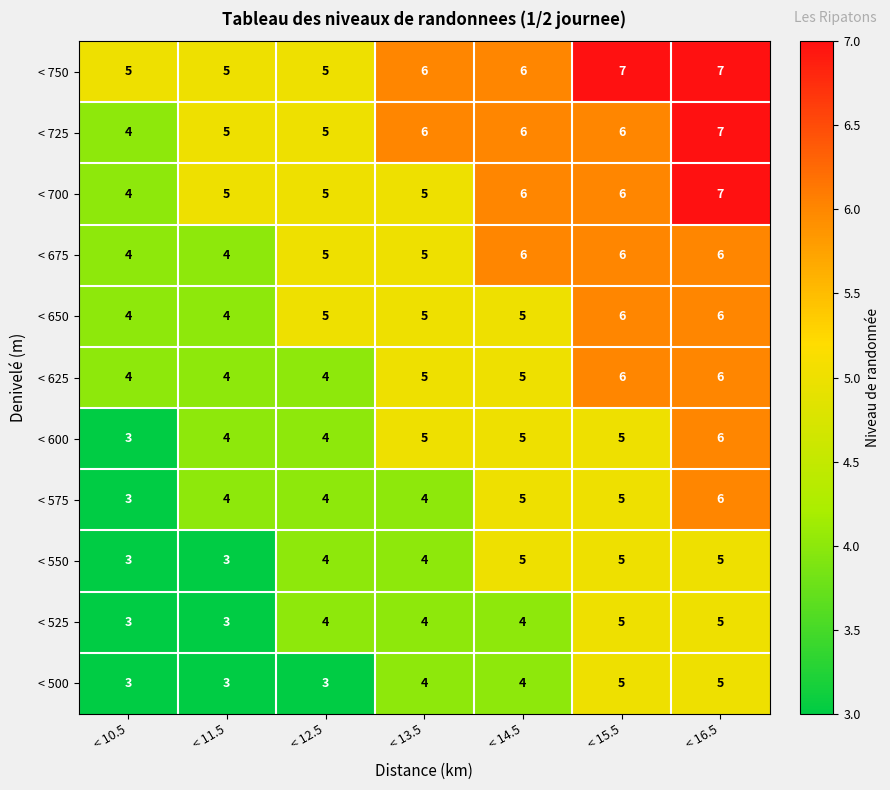

Read the < 650 value at < 13.5.

5